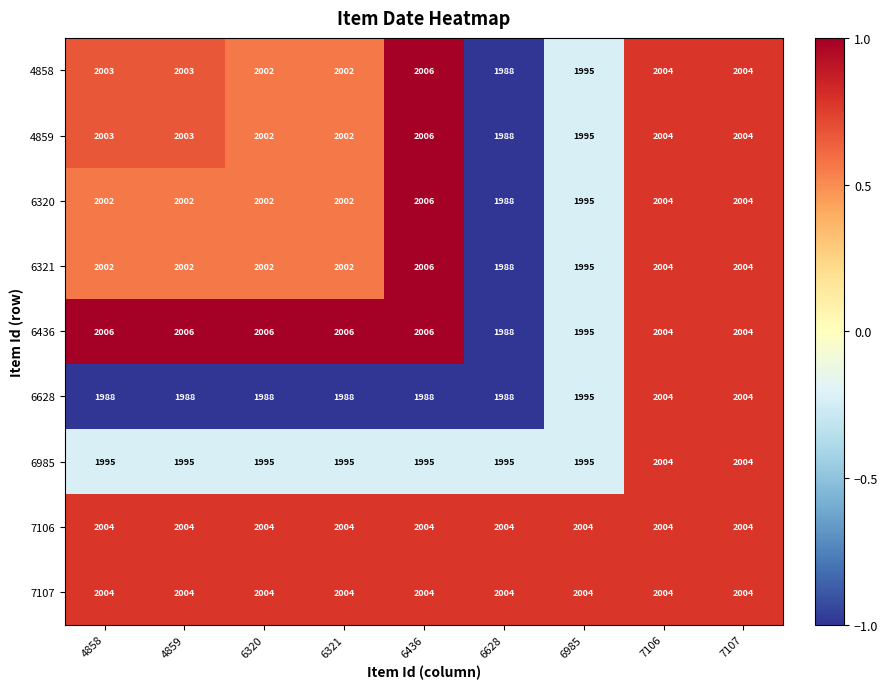

What is the sum of all 7106 values?

18036